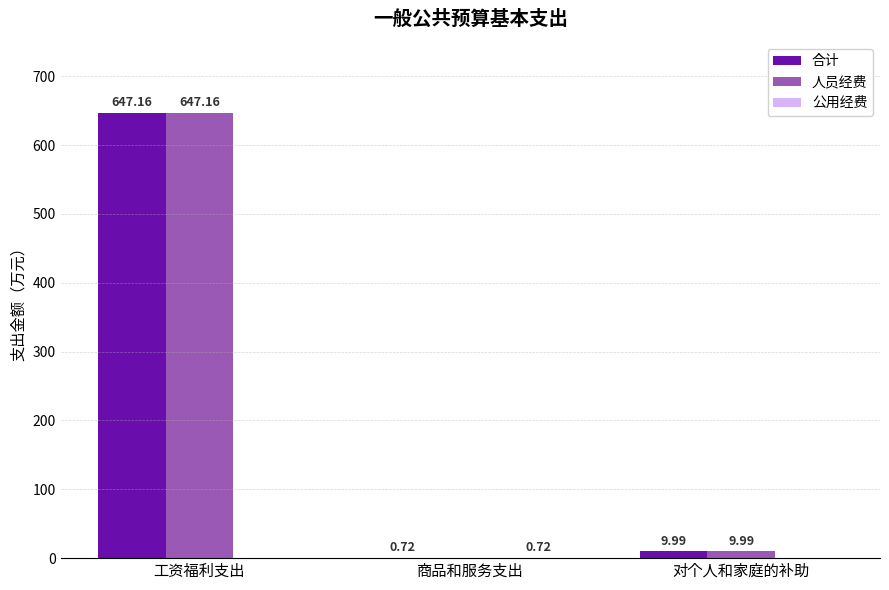

At which category is the sum across all series the highest?

工资福利支出